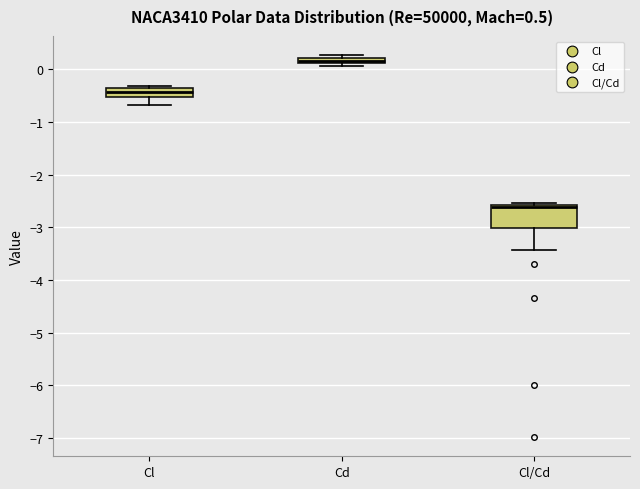

Which box is the tallest, from its lower edge to its upper edge?

Cl/Cd